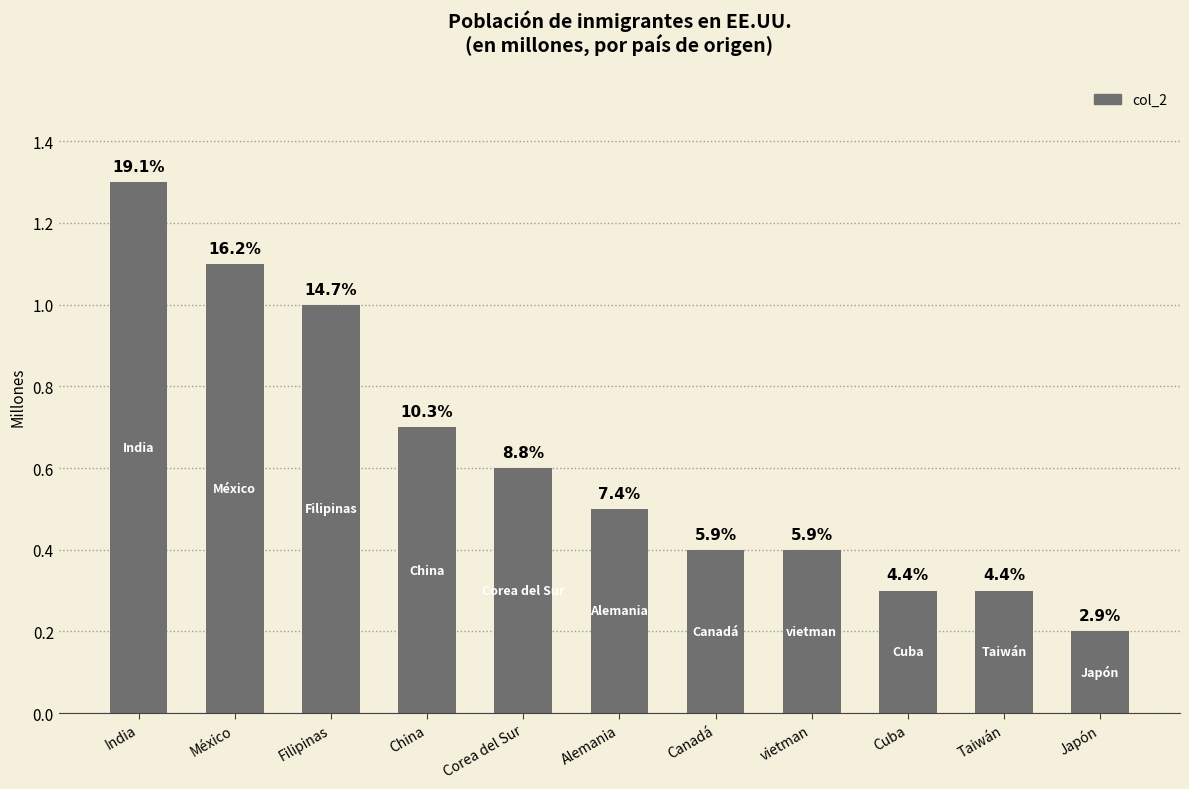

What is the greatest value displayed?

1.3